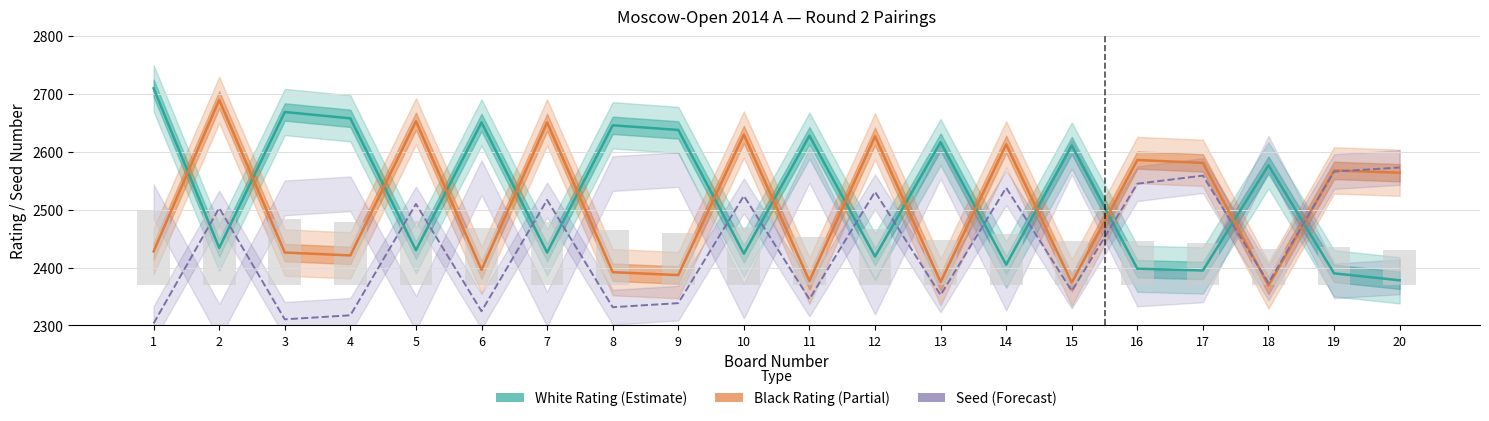

Where does the Black Rating series first go above 2564?

2